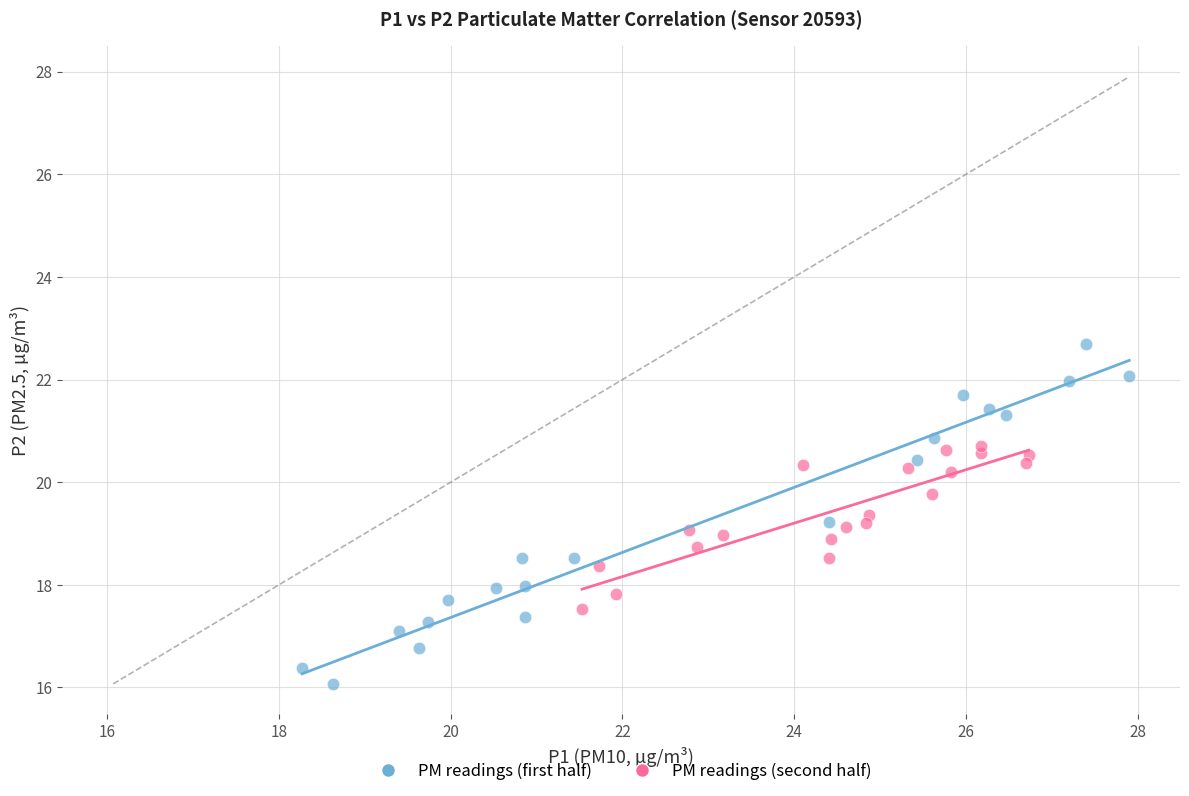

What are all the series names shown in the legend?

PM readings (first half), PM readings (second half)